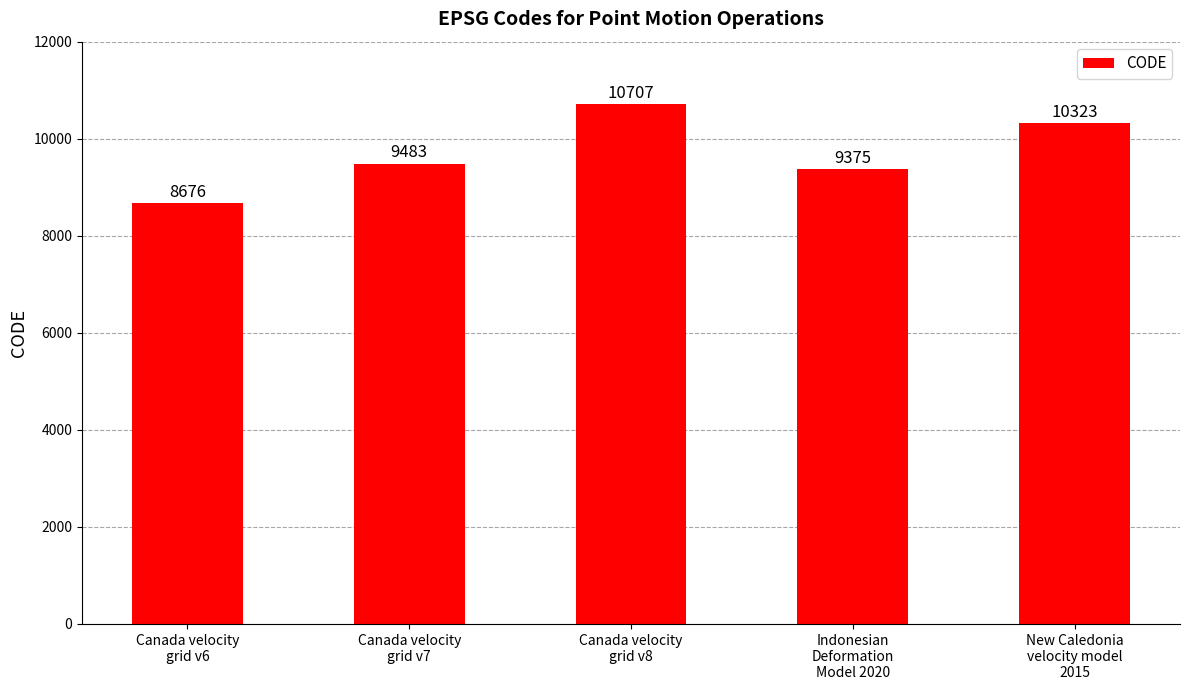

What position from the right is New Caledonia
velocity model
2015?

1